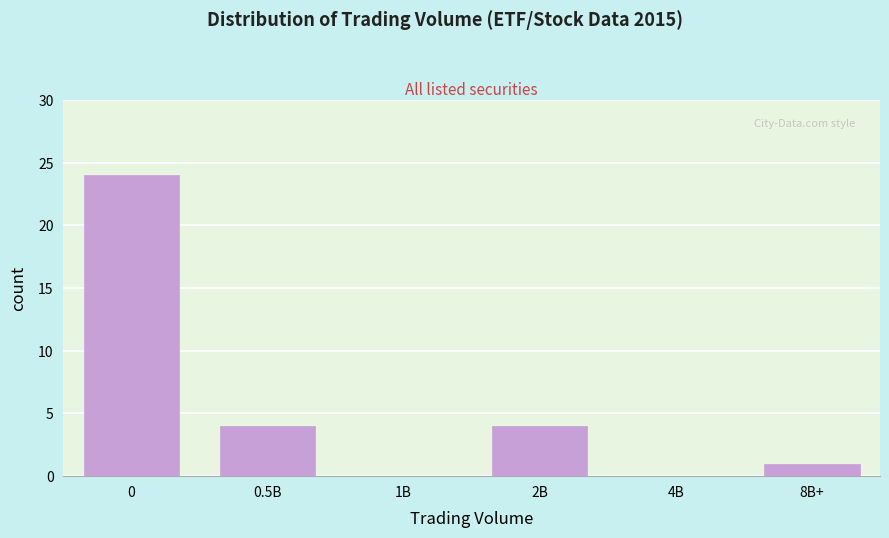

Reading left to right, transcribe all the data shown in this chart.

0=24	0.5B=4	1B=0	2B=4	4B=0	8B+=1